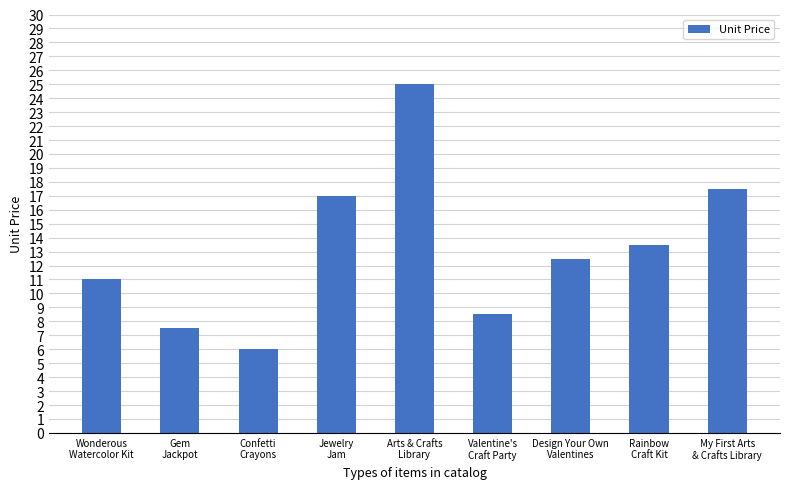

Are the bars grouped side by side (vs. stacked)?

No